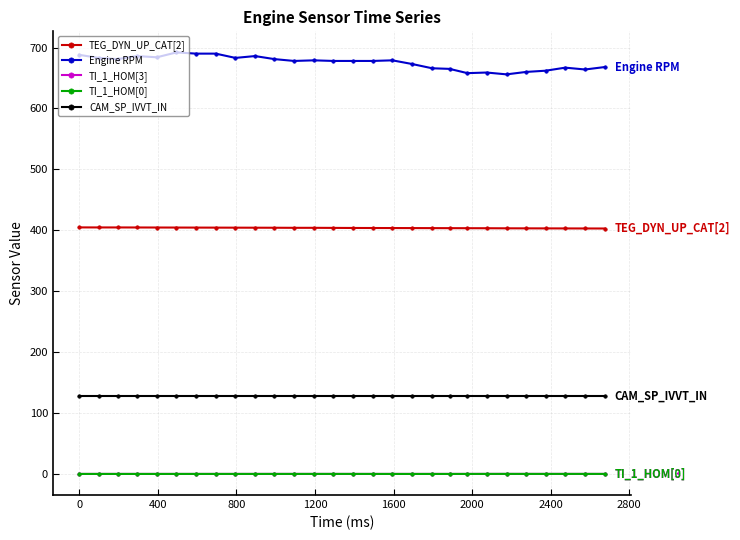

Does the chart have visible grid lines?

Yes